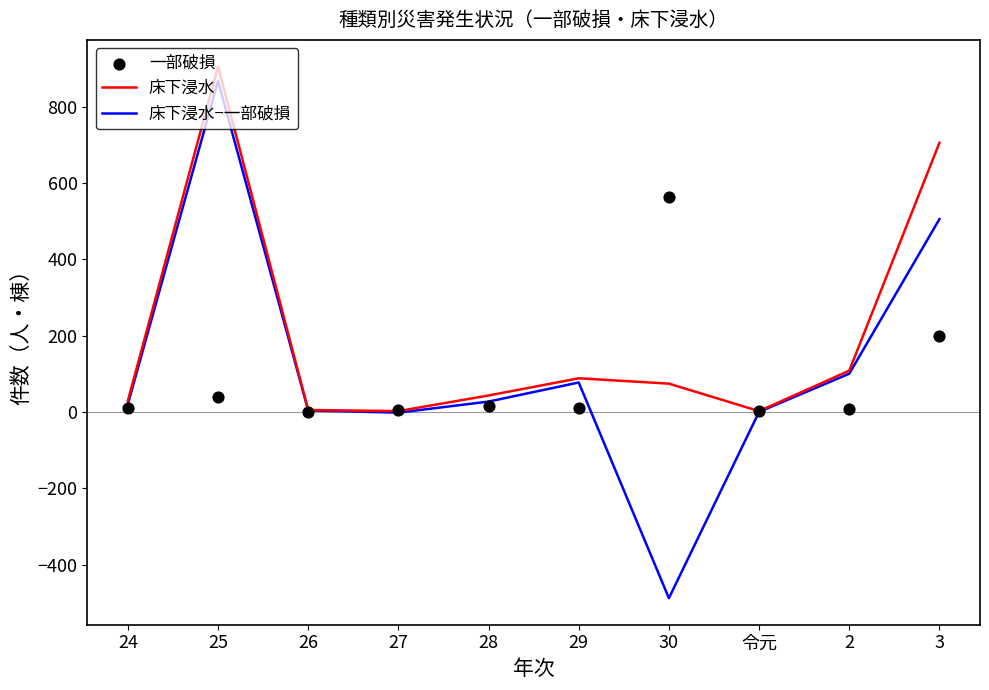

Which series reaches the minimum Y coordinate?

床下浸水−一部破損